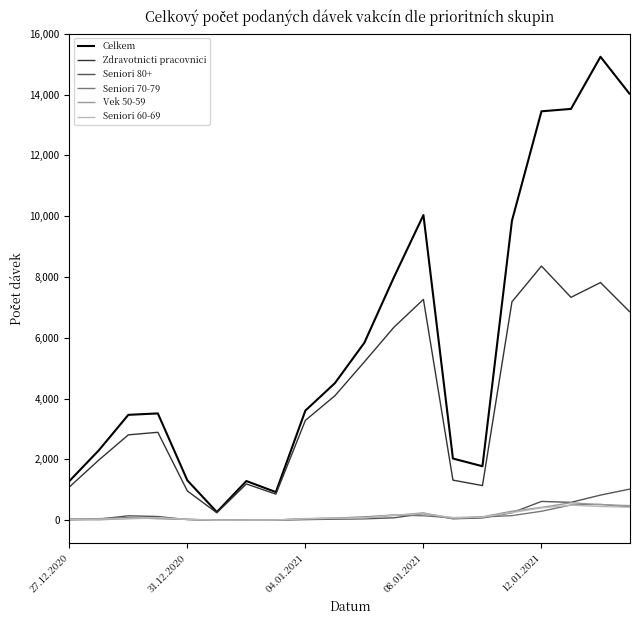

Which series has the widest spread of values?

Celkem